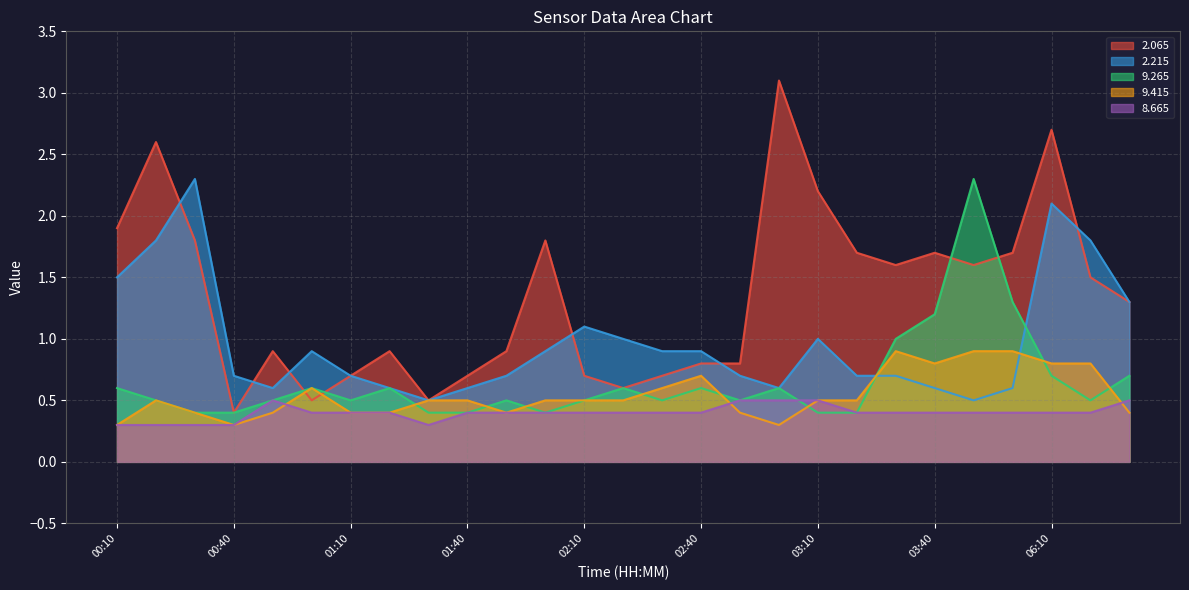

At which category is the sum across all series the highest?

06:10